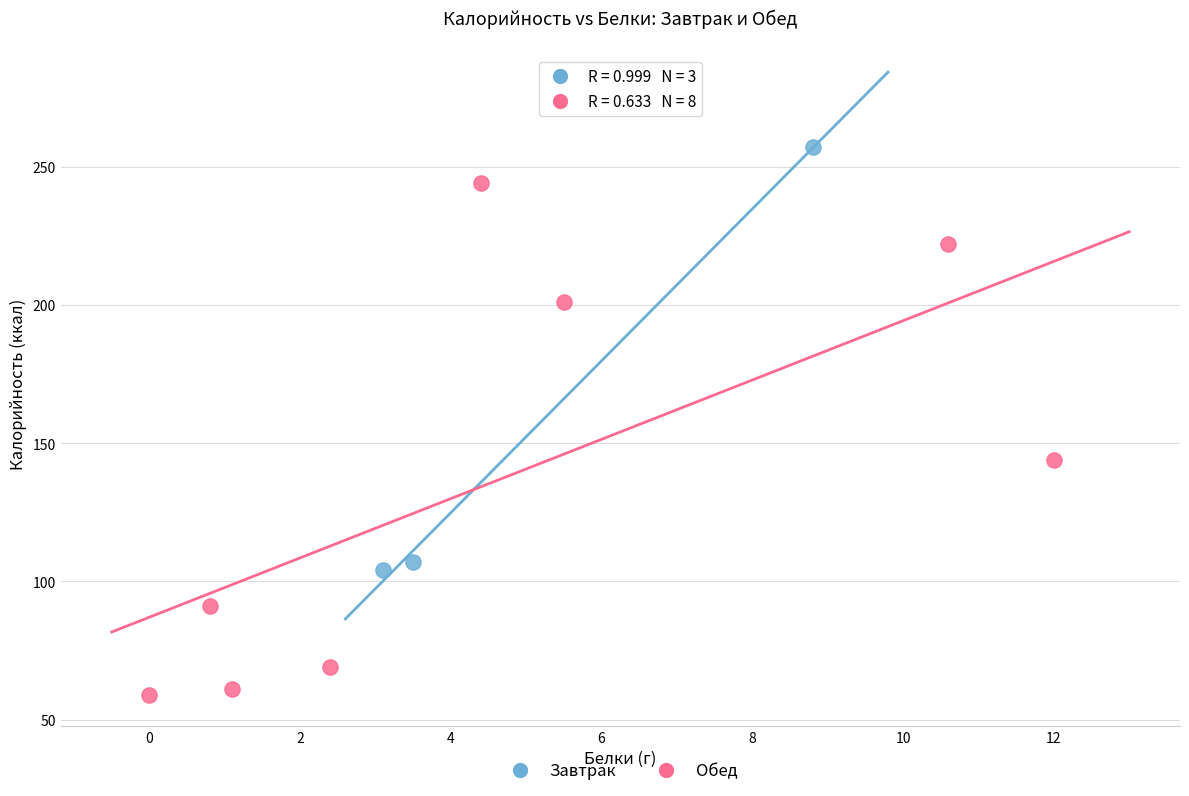

Which series contains the highest Y value?

Завтрак